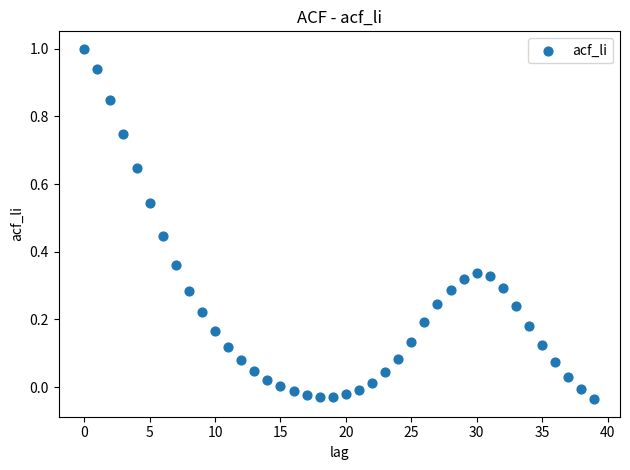

What is the range of Y values (max minus min)?

1.0